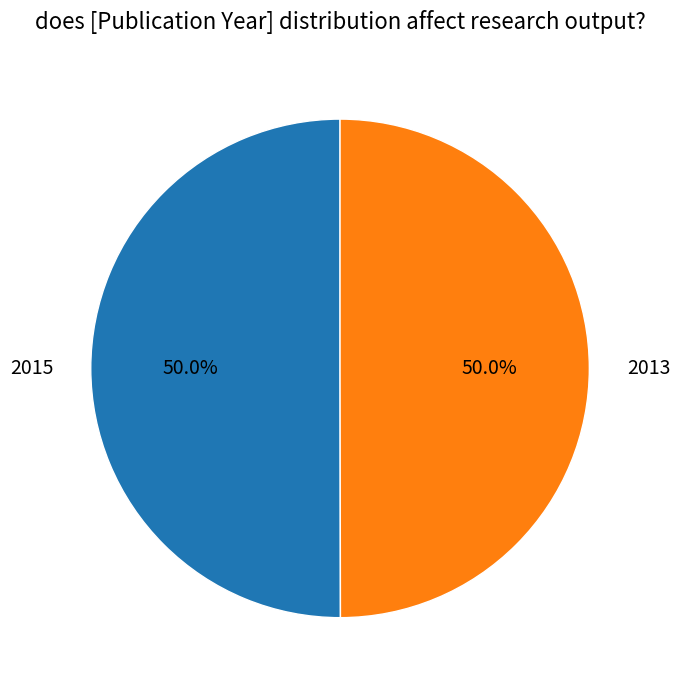

How many slices are in this pie chart?

2